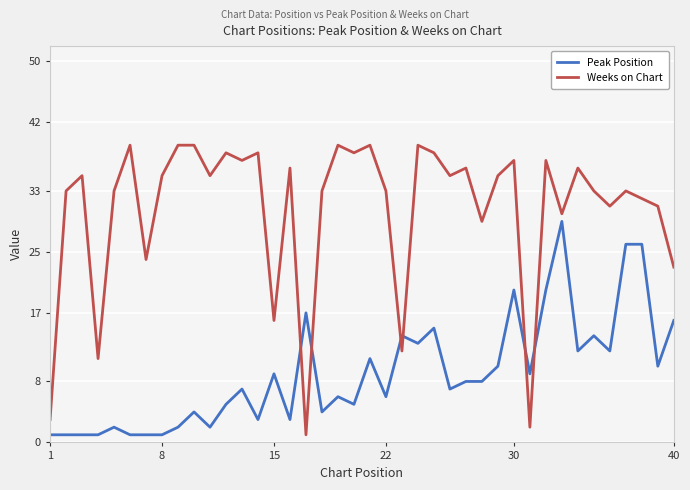

Reading left to right, what are all the values shown in this chart?

Peak Position: 1	1	1	1	2	1	1	1	2	4	2	5	7	3	9	3	17	4	6	5	11	6	14	13	15	7	8	8	10	20	9	20	29	12	14	12	26	26	10	16
Weeks on Chart: 3	33	35	11	33	39	24	35	39	39	35	38	37	38	16	36	1	33	39	38	39	33	12	39	38	35	36	29	35	37	2	37	30	36	33	31	33	32	31	23